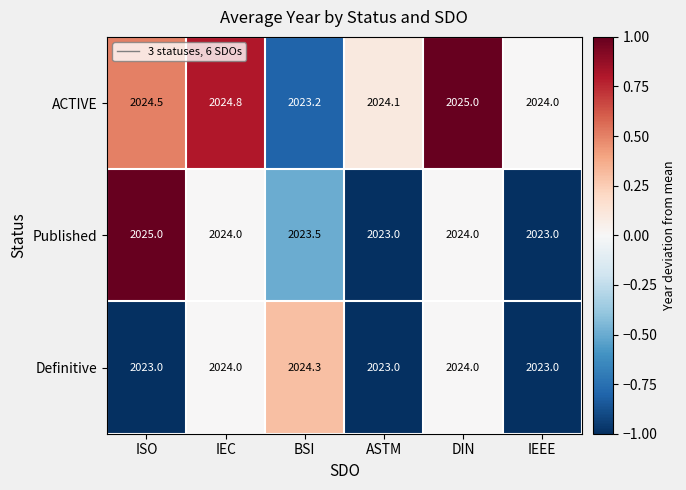

What is the minimum value shown in the chart?

2023.0